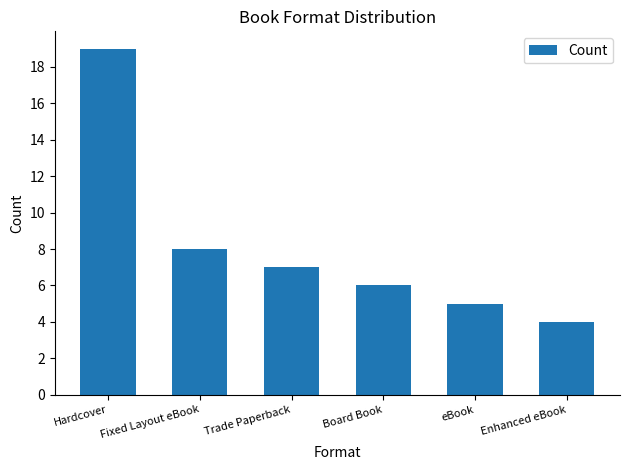

Does the chart contain any negative values?

No